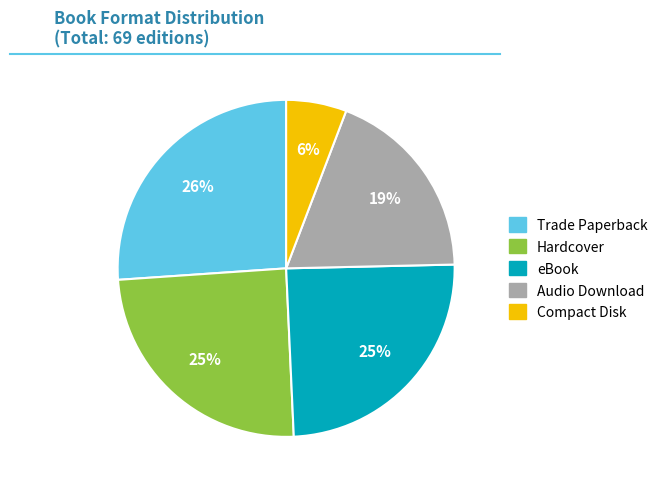

To the nearest percent, what is the average slice percentage?

20%